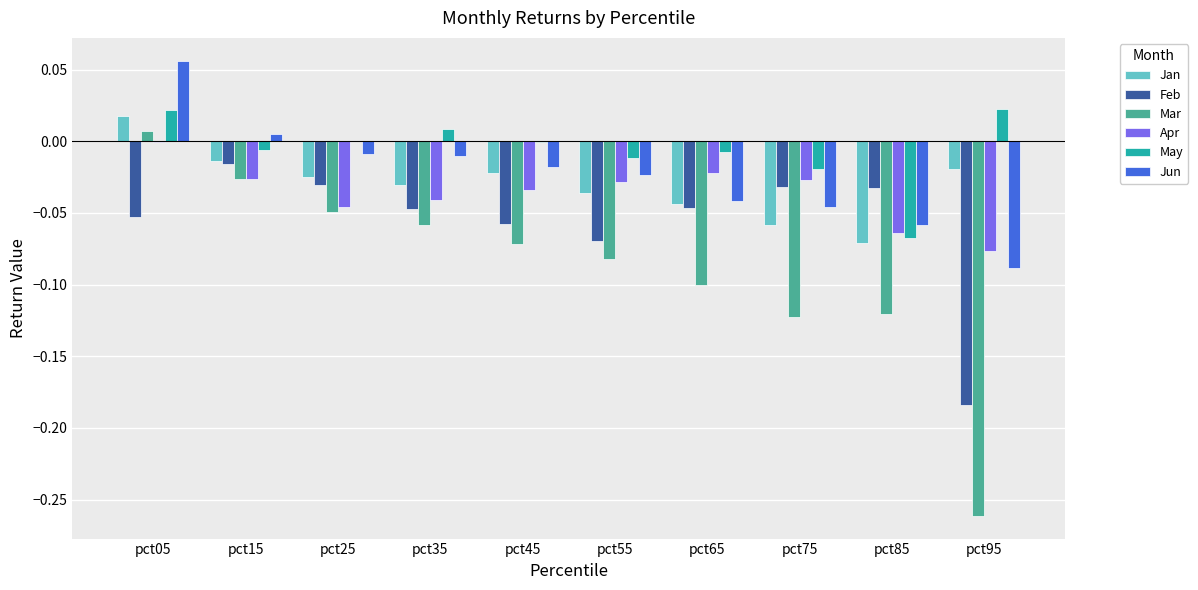

What are all the series names shown in the legend?

Jan, Feb, Mar, Apr, May, Jun